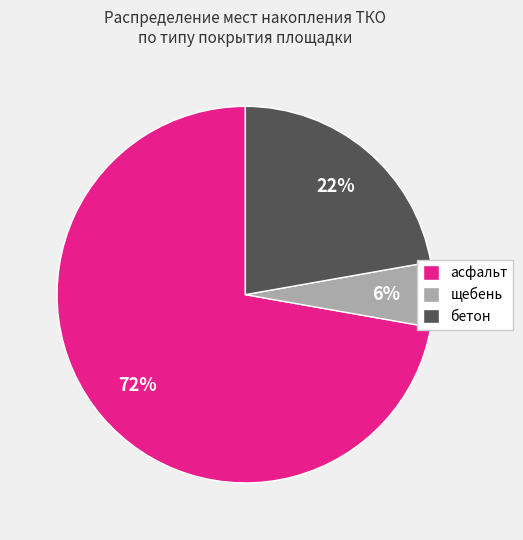

Is there any slice that represents more than half of the pie?

Yes